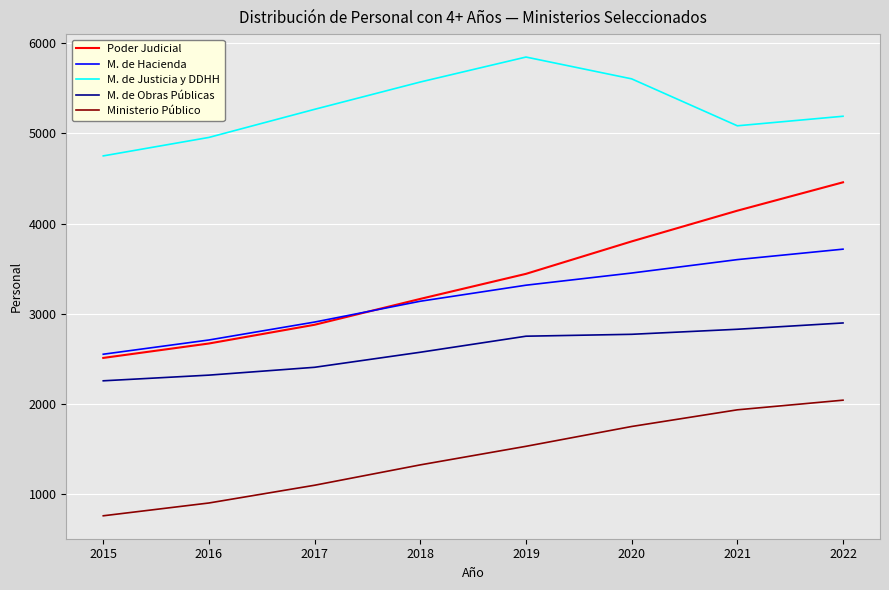

True or false: Ministerio Público and M. de Obras Públicas cross at least once.

False